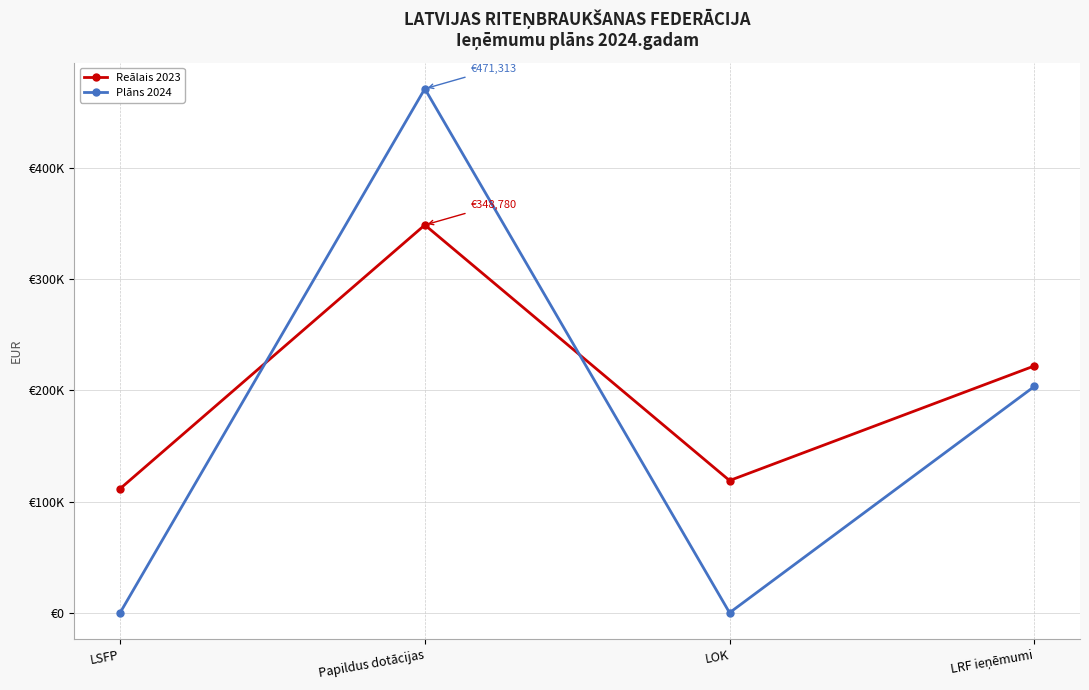

True or false: Reālais 2023 has more than 1 interior local peaks.

False